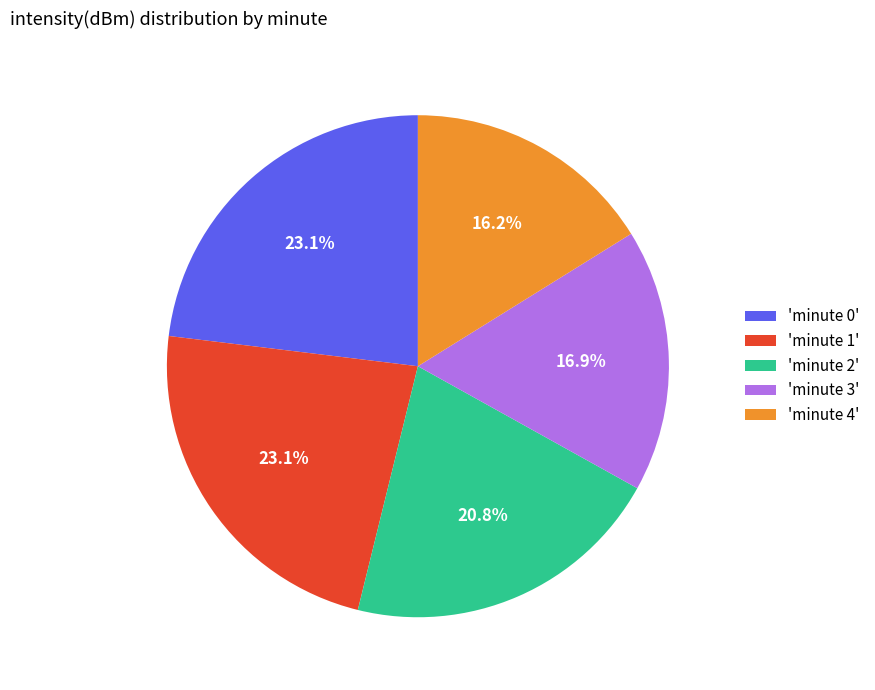

Approximately how many times larger is the value at 'minute 4' compared to 'minute 2'?

0.8